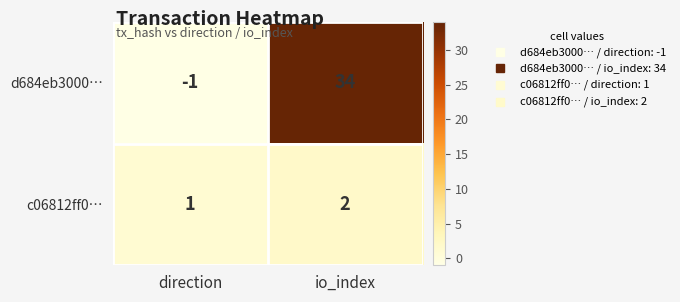

At which label is d684eb3000… closest to 16?

direction